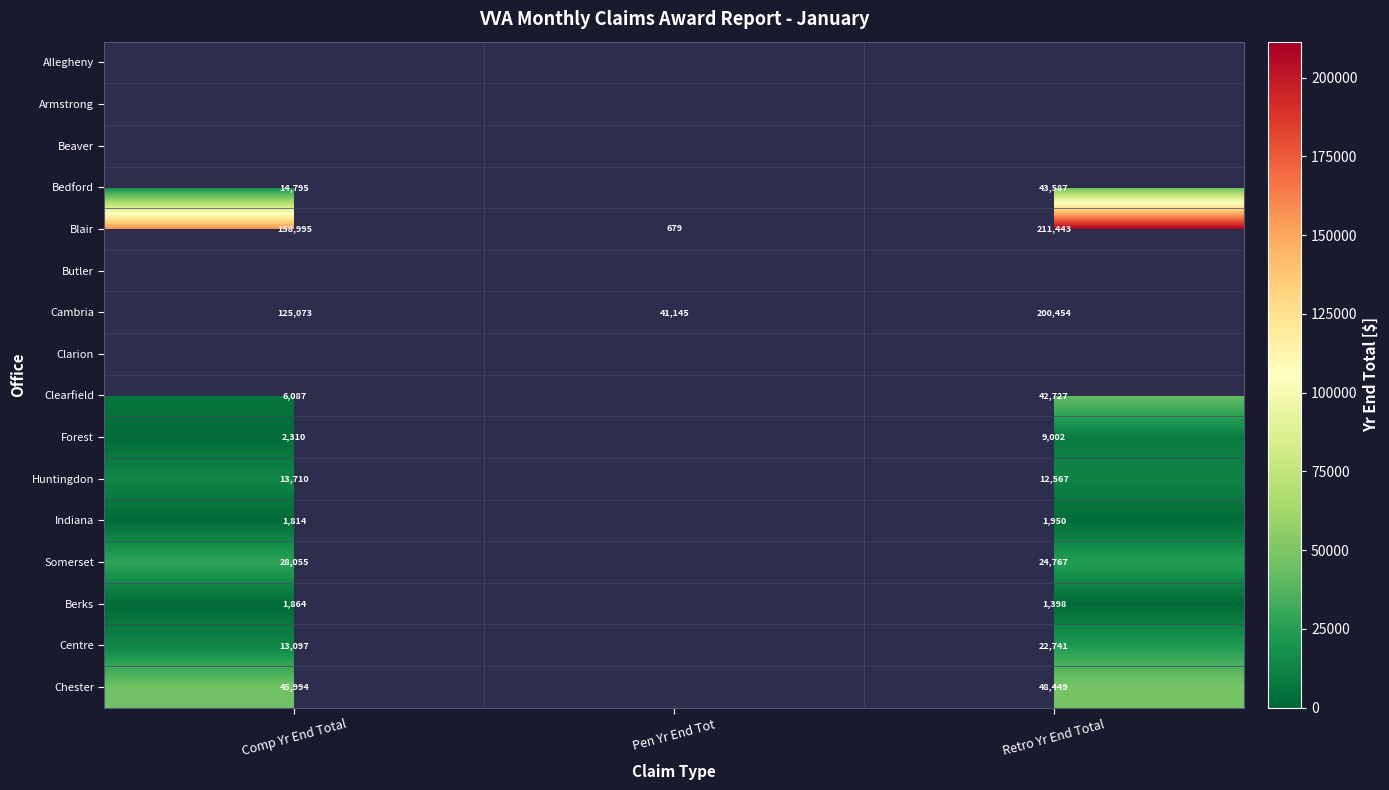

Which label corresponds to the smallest value in the chart?

Pen Yr End Tot